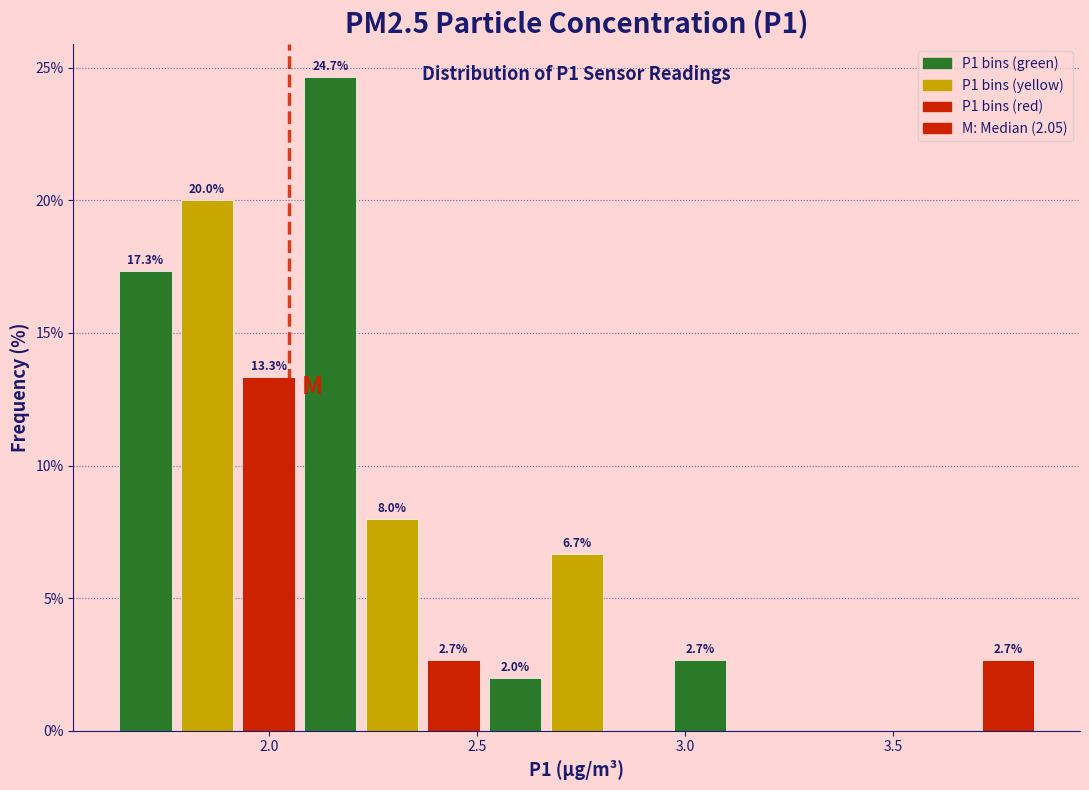

Read against the x-axis, roughly where is the centre of the tallest bar?

2.15